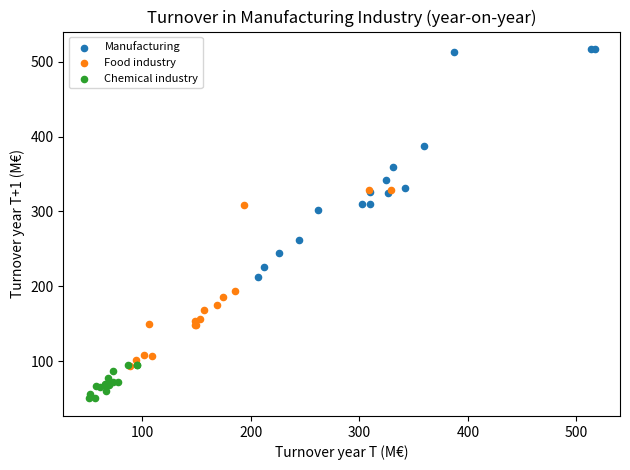

Which series has the largest Y range (max minus min)?

Manufacturing